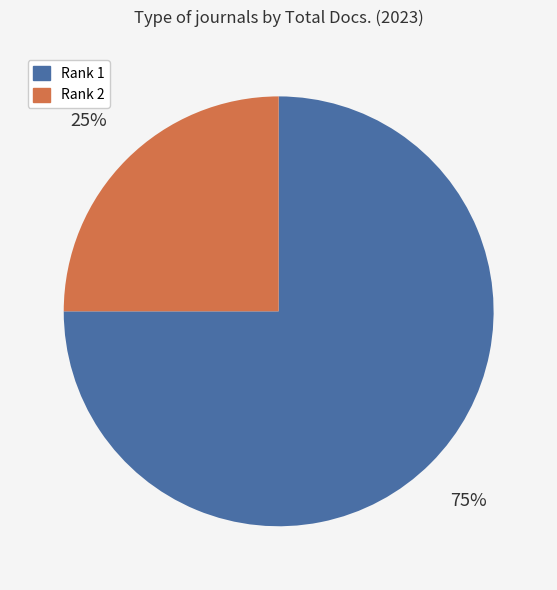

To the nearest percent, what is the difference between the largest and smallest slice percentages?

50%